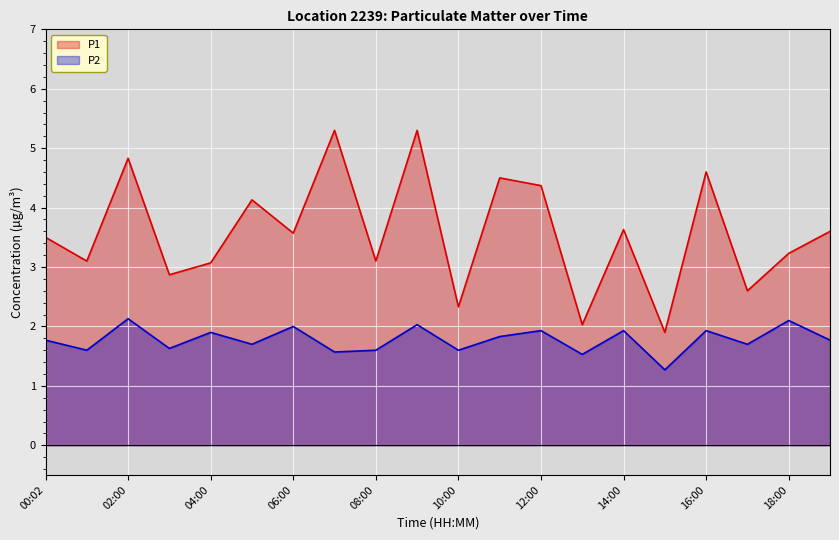

How many lines are shown in the chart?

2